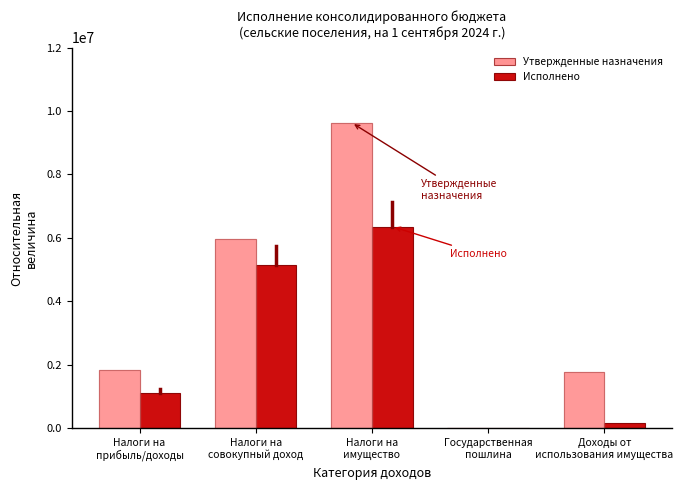

Which series has the largest total across all categories?

Утвержденные назначения